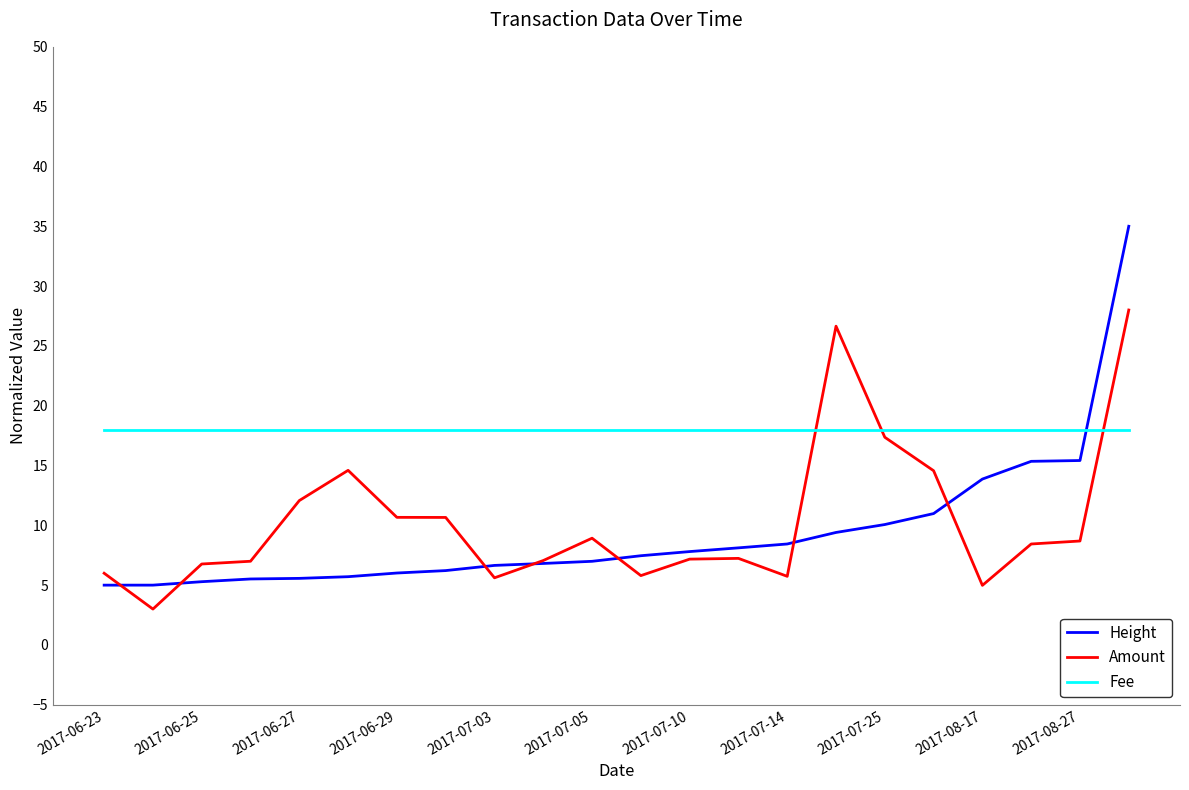

What are all the series names shown in the legend?

Height, Amount, Fee